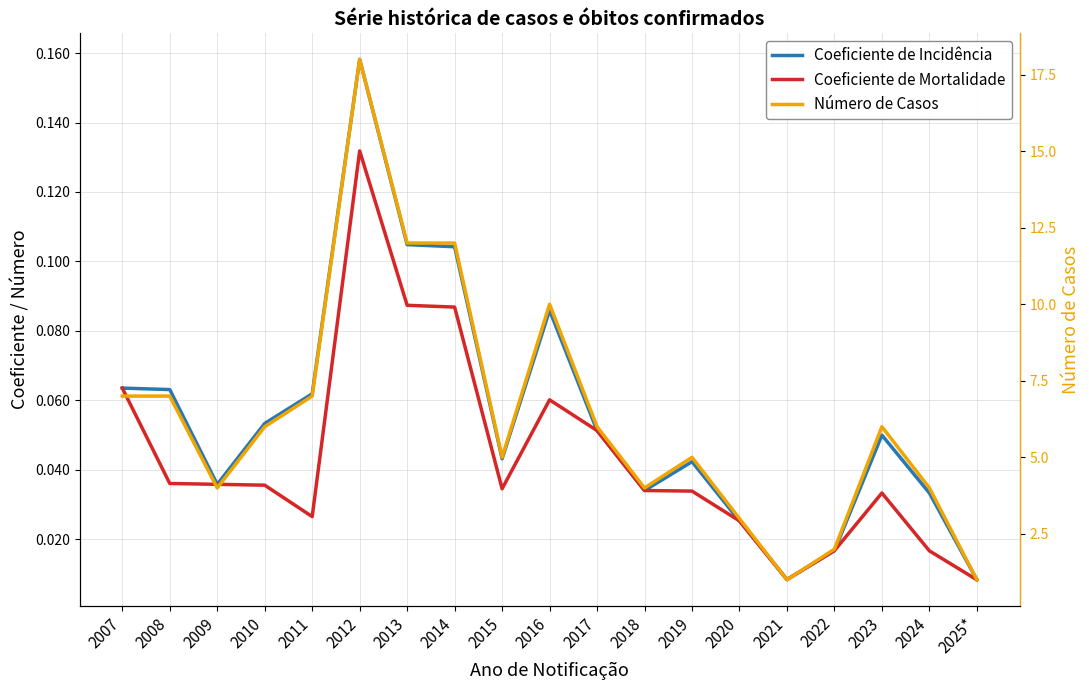

Does the chart display data point markers on the line(s)?

No